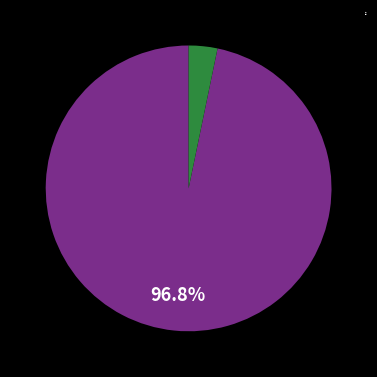

How much of the chart is everything except 女?

3.2%